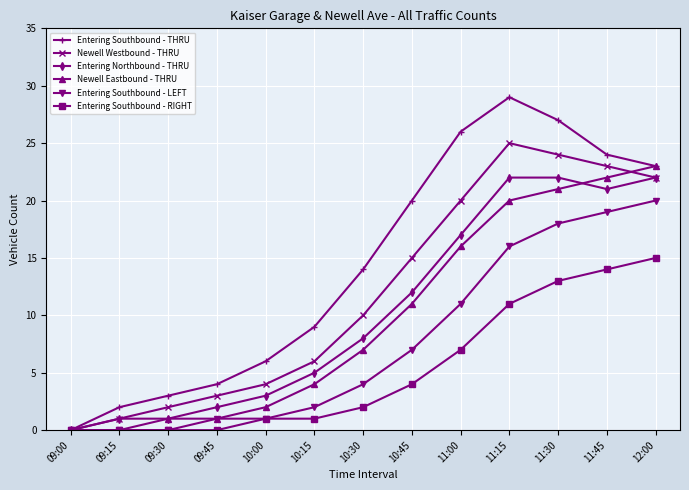

Rank the series at 10:30 from highest to lowest value.

Entering Southbound - THRU, Newell Westbound - THRU, Entering Northbound - THRU, Newell Eastbound - THRU, Entering Southbound - LEFT, Entering Southbound - RIGHT